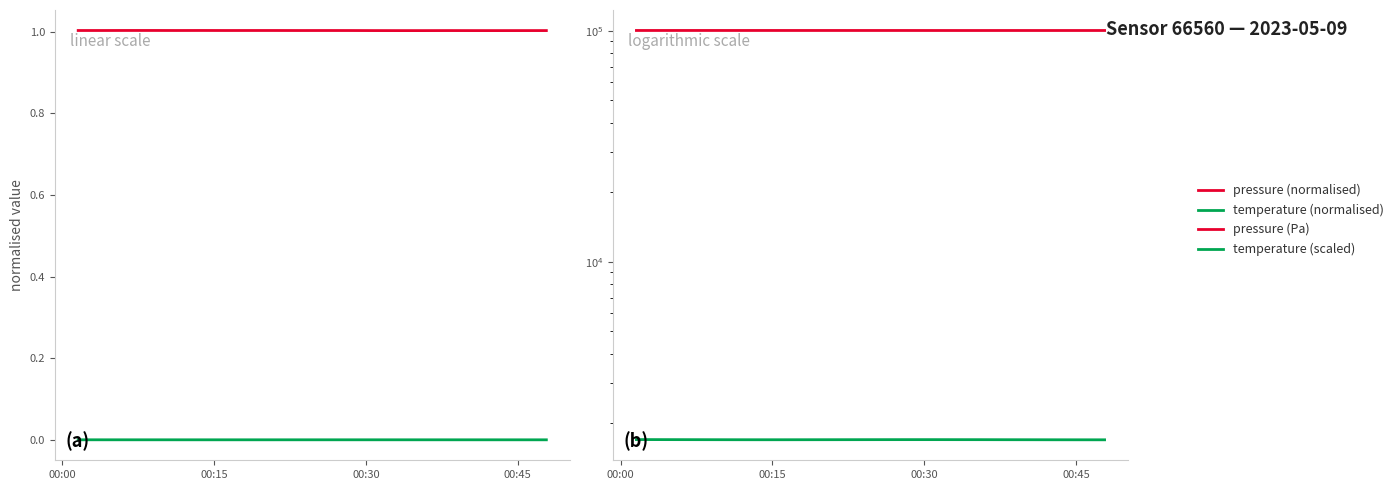

True or false: temperature (normalised) and pressure (Pa) intersect in this chart.

False